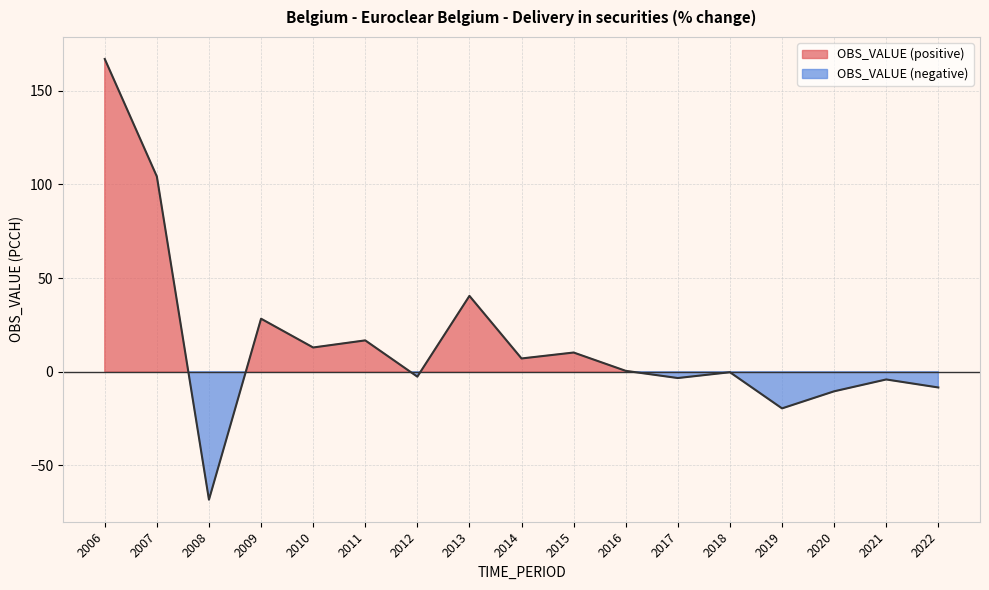

Reading left to right, extract all data points from this chart.

2006=167.0	2007=104.2	2008=-68.3	2009=28.3	2010=12.9	2011=16.7	2012=-2.7	2013=40.5	2014=7.1	2015=10.2	2016=0.4	2017=-3.4	2018=-0.3	2019=-19.6	2020=-10.5	2021=-4.1	2022=-8.4